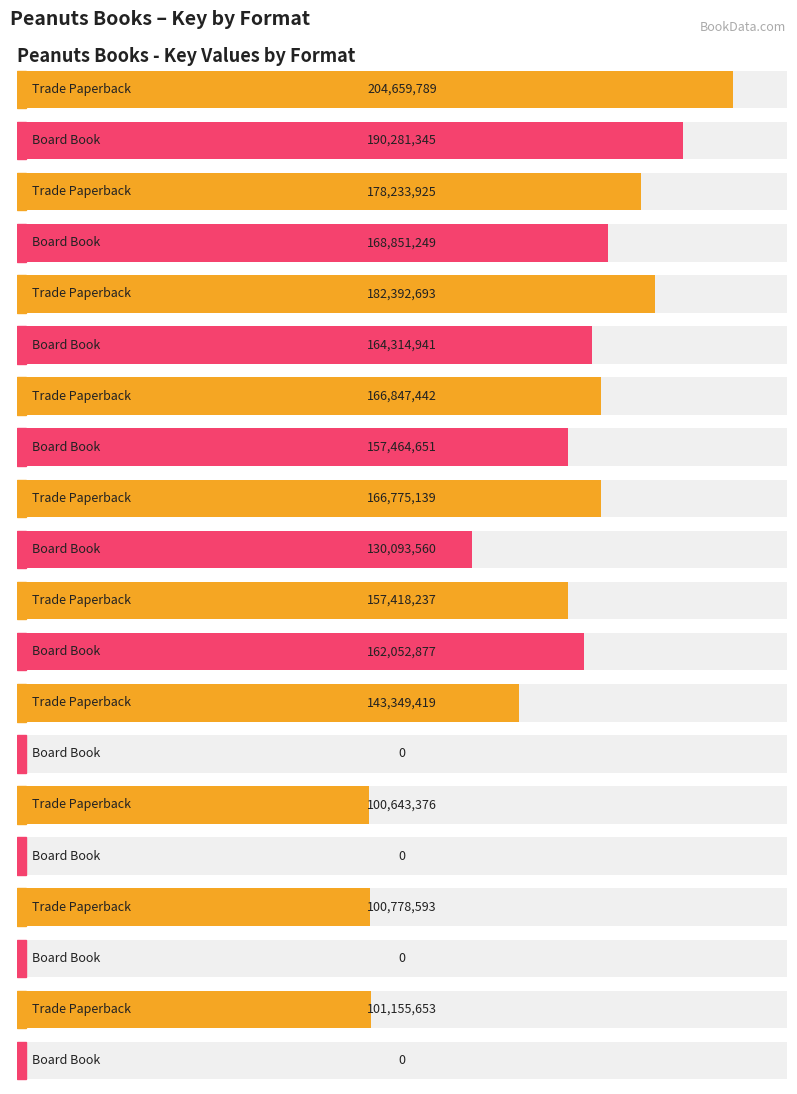

Does the chart contain any negative values?

No